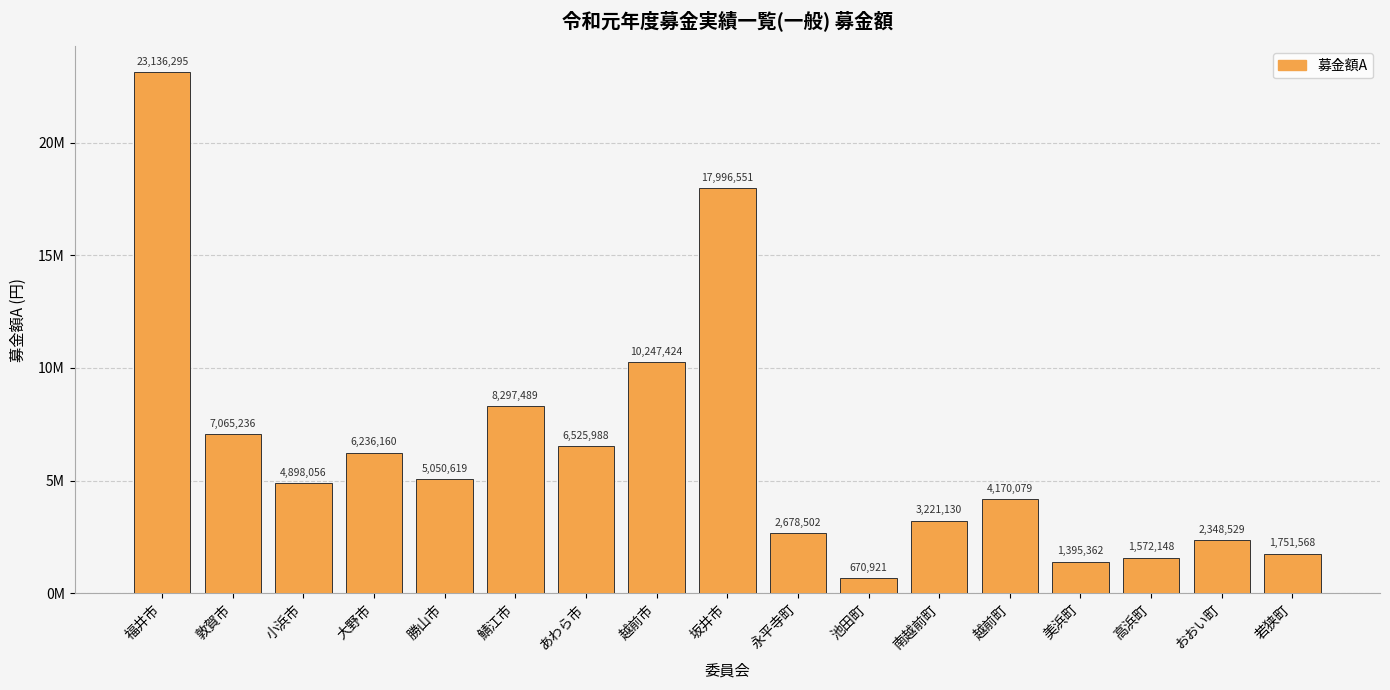

Is it true that the value at 坂井市 is 17996551?

True